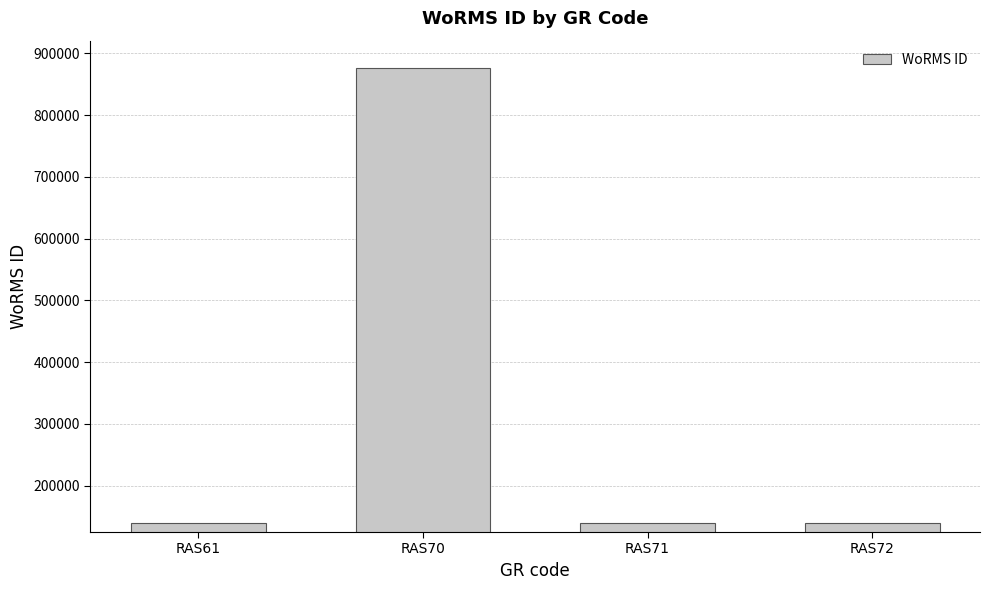

Which label corresponds to the largest value in the chart?

RAS70